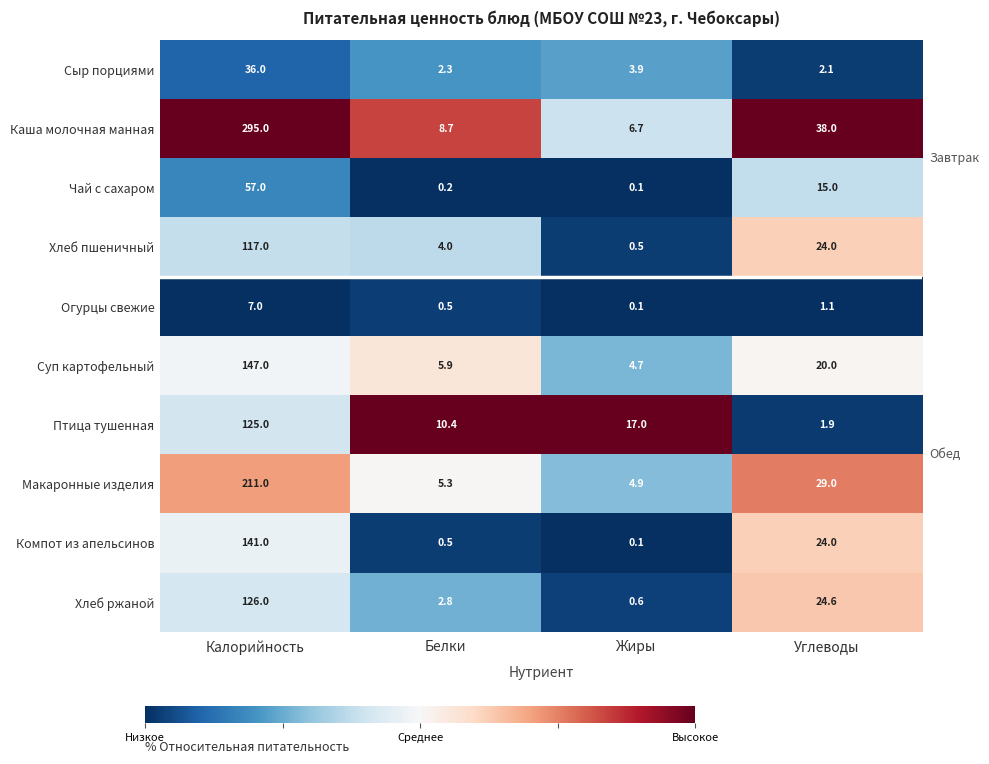

At how many categories does at least one series exceed 0?

4